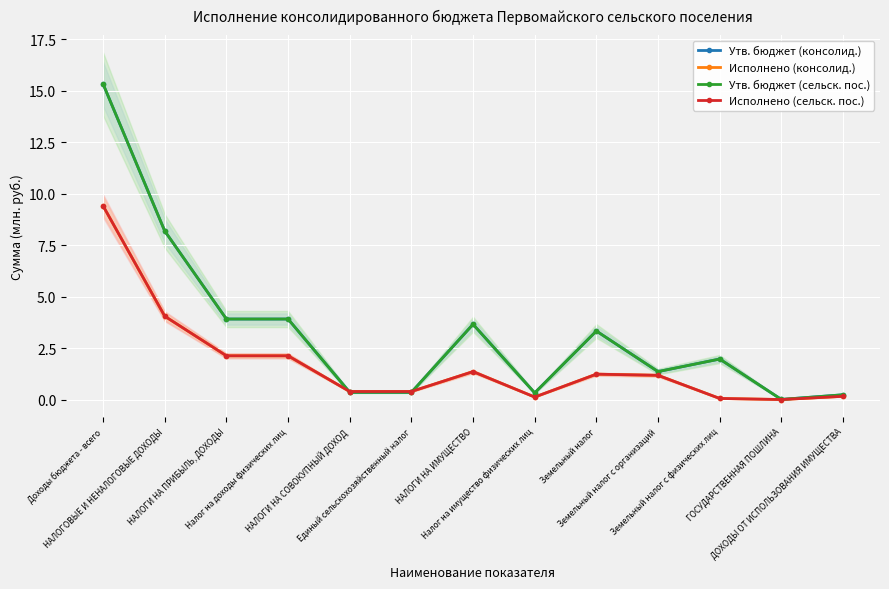

True or false: Утв. бюджет (сельск. пос.) and Утв. бюджет (консолид.) cross at least once.

False